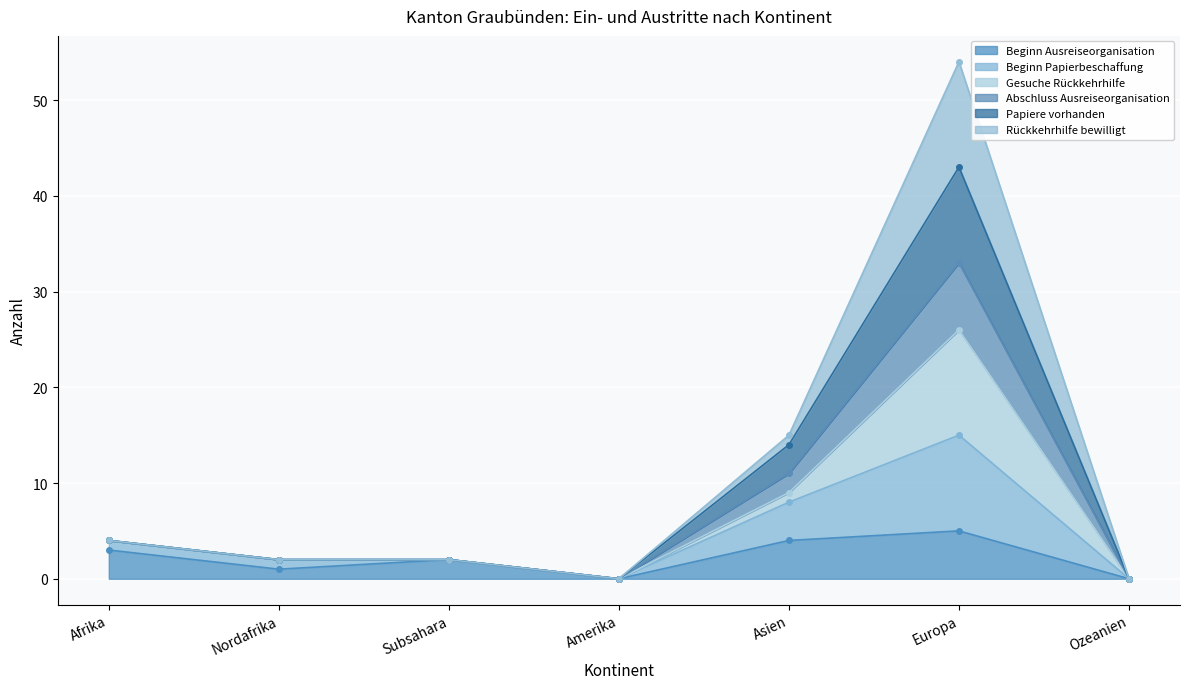

What is the difference between the highest and lowest values at Afrika?

1